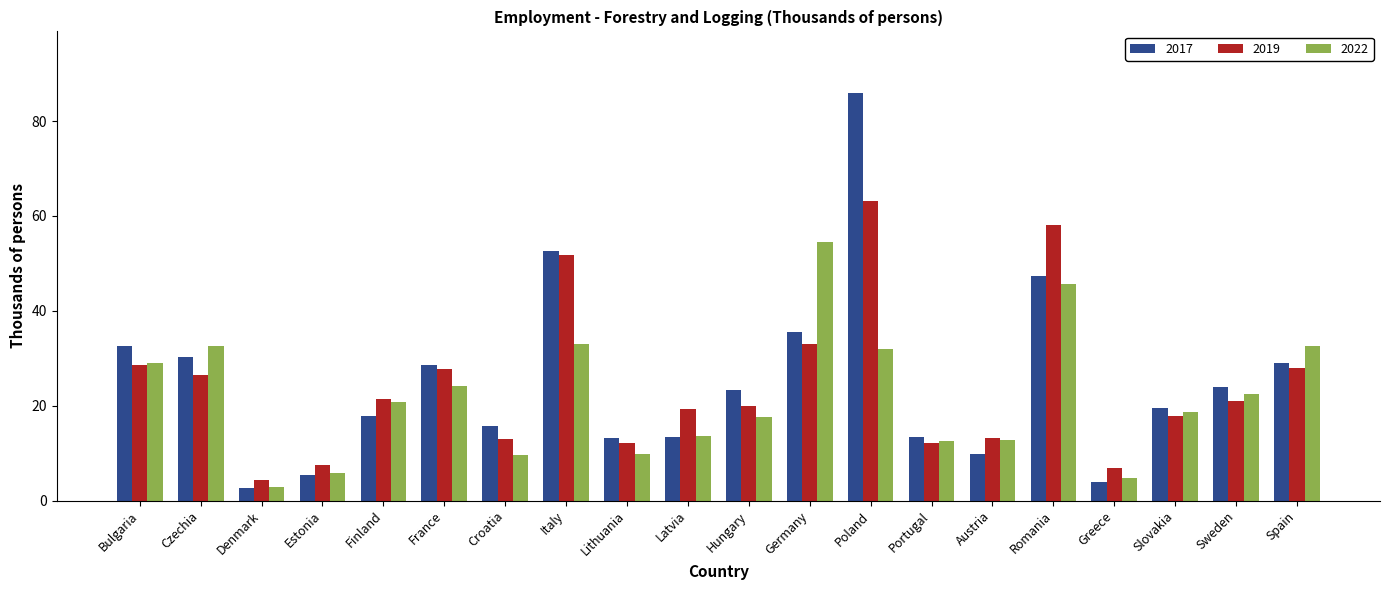

Does the chart contain any negative values?

No